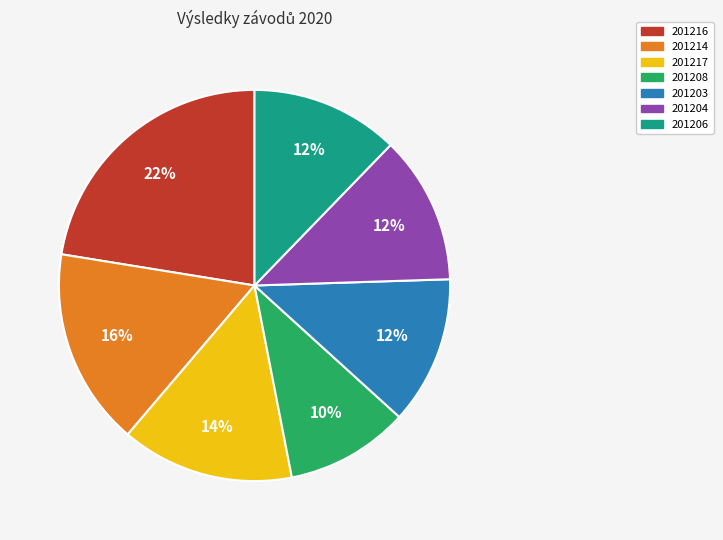

Does 201214 account for over 50% of the chart?

No